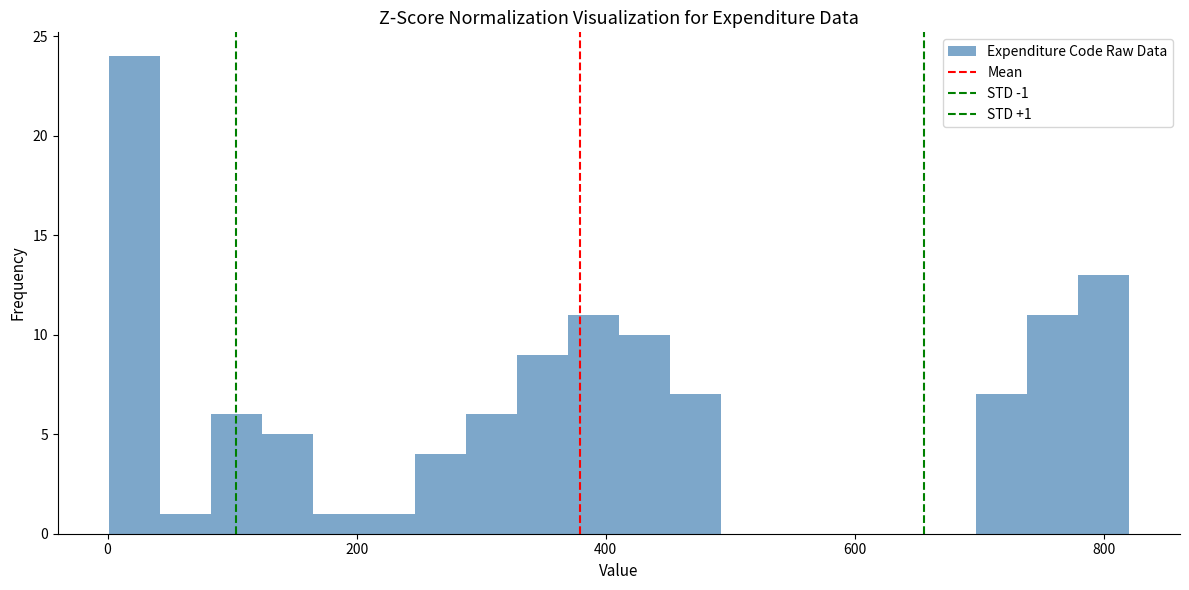

Read against the x-axis, roughly where is the centre of the tallest bar?

20